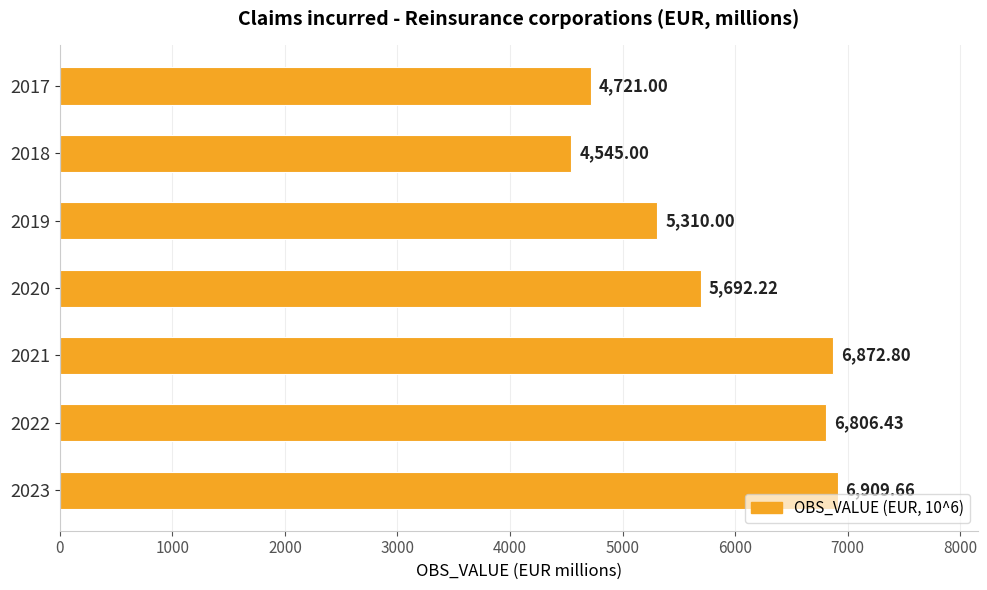

What is the difference between the maximum and minimum values?

2364.7